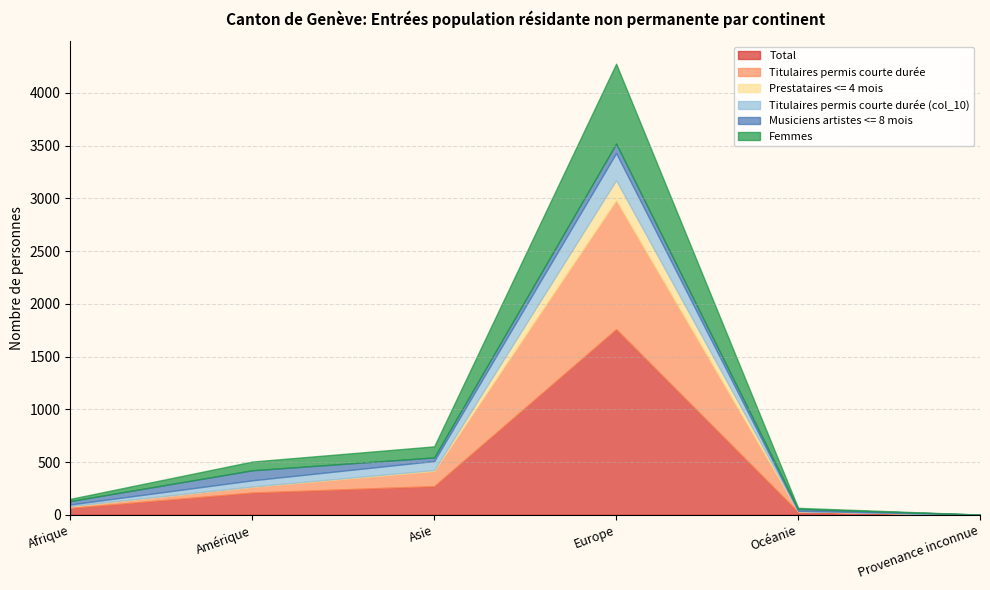

What is the difference between the Titulaires permis courte durée (col_10) values at Afrique and Asie?

71